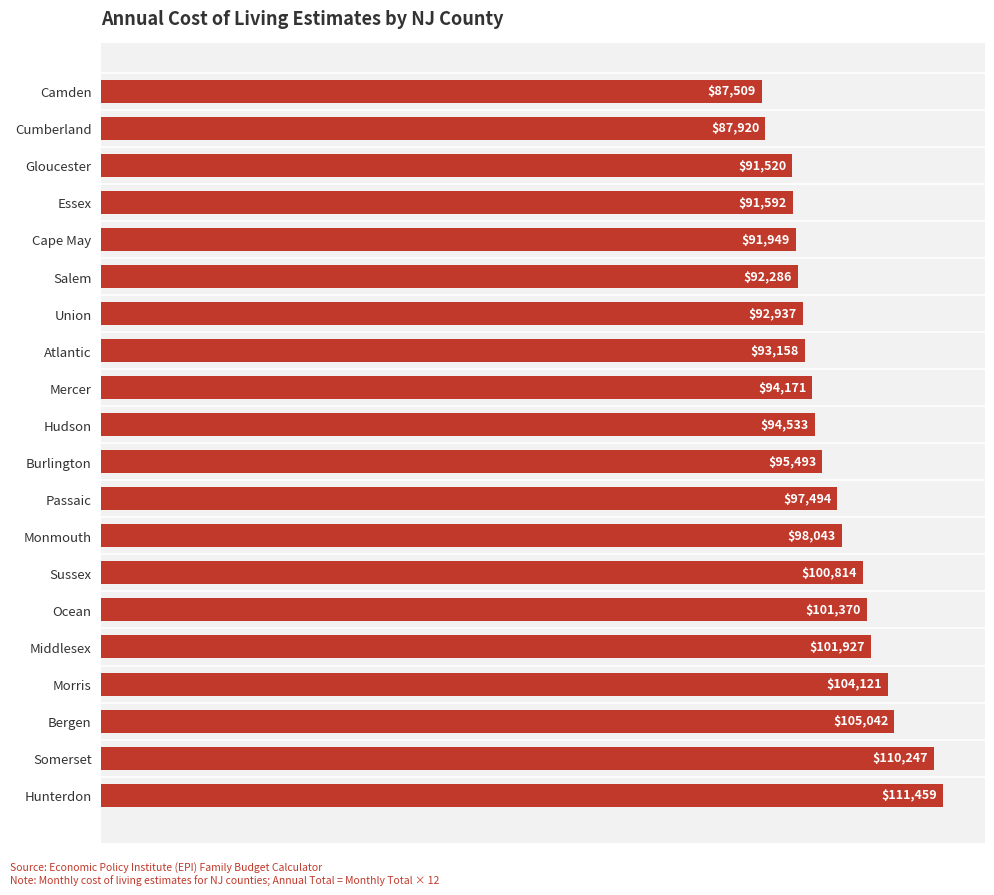

Which has a higher value, Monmouth or Cumberland?

Monmouth